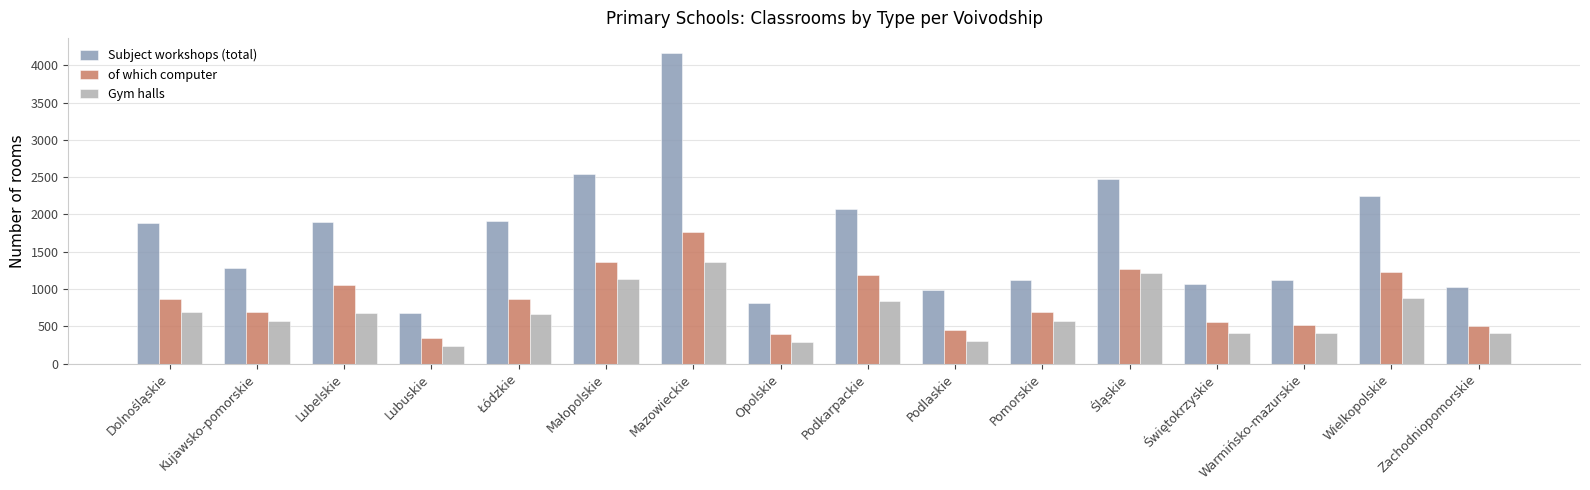

What is the sum of the of which computer values at Lubuskie and Wielkopolskie?

1572